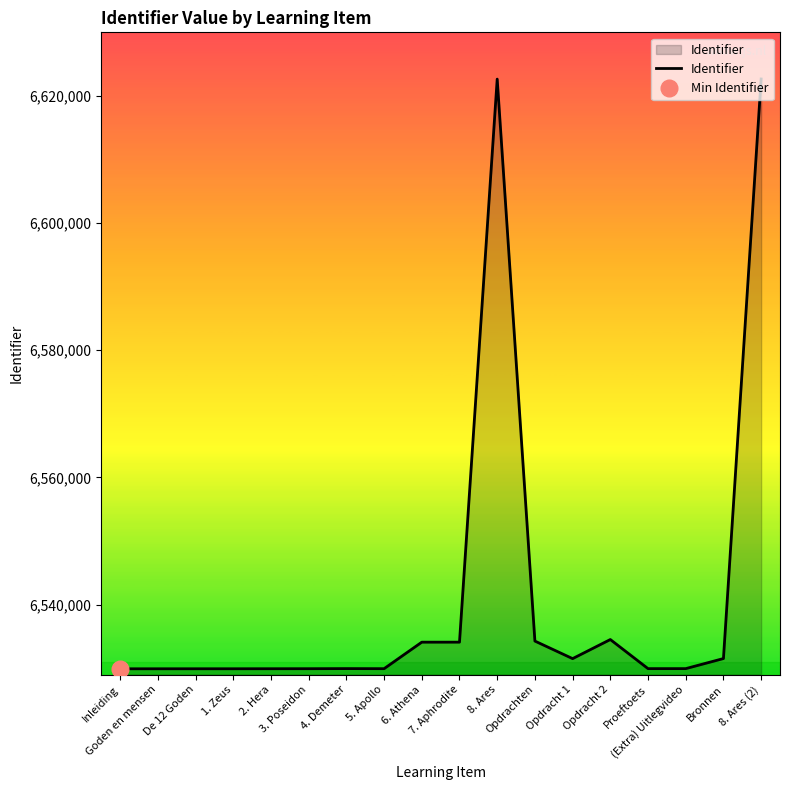

What value does the data have at 2. Hera?

6529921